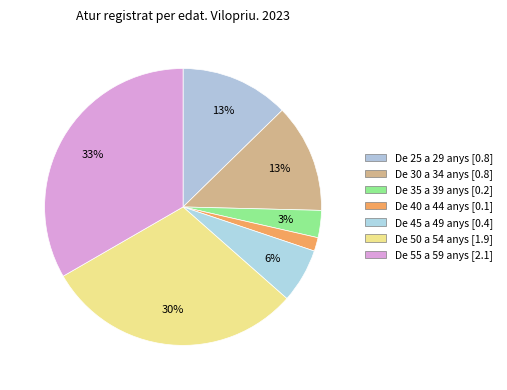

Does De 45 a 49 anys account for over 50% of the chart?

No